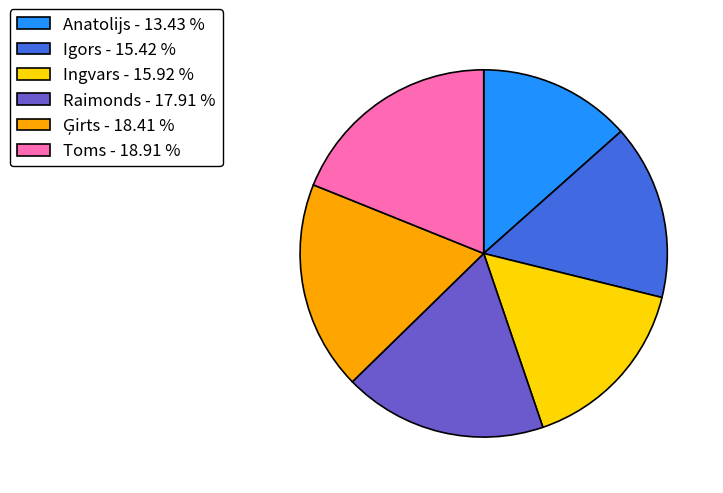

Which has a higher value, Raimonds - 17.91 % or Ingvars - 15.92 %?

Raimonds - 17.91 %